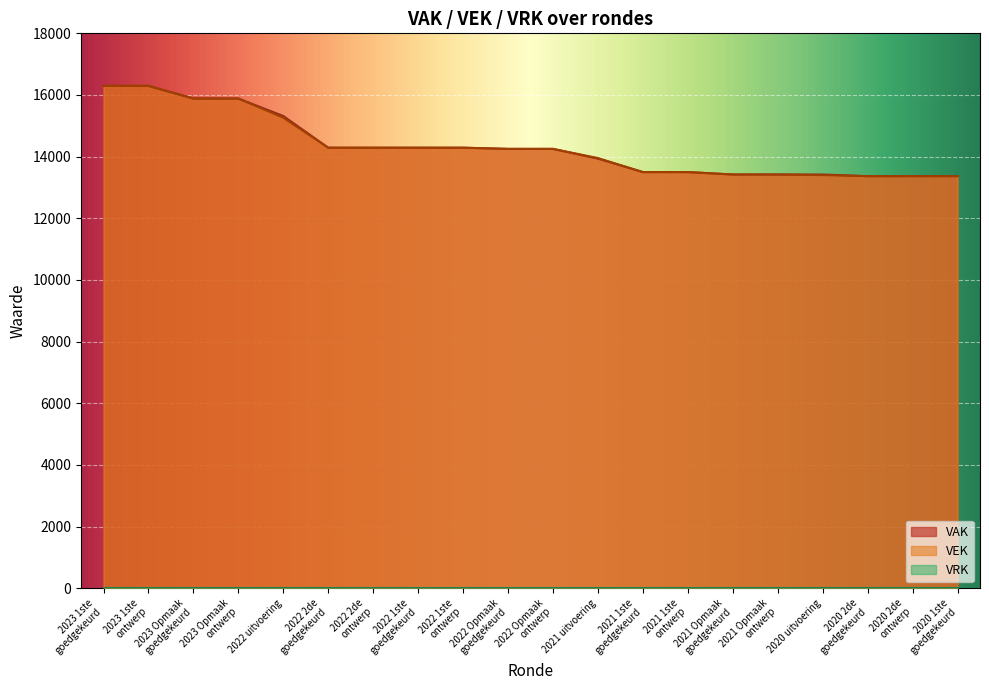

The value of VAK at 2020 uitvoering is 13421. True or false?

True